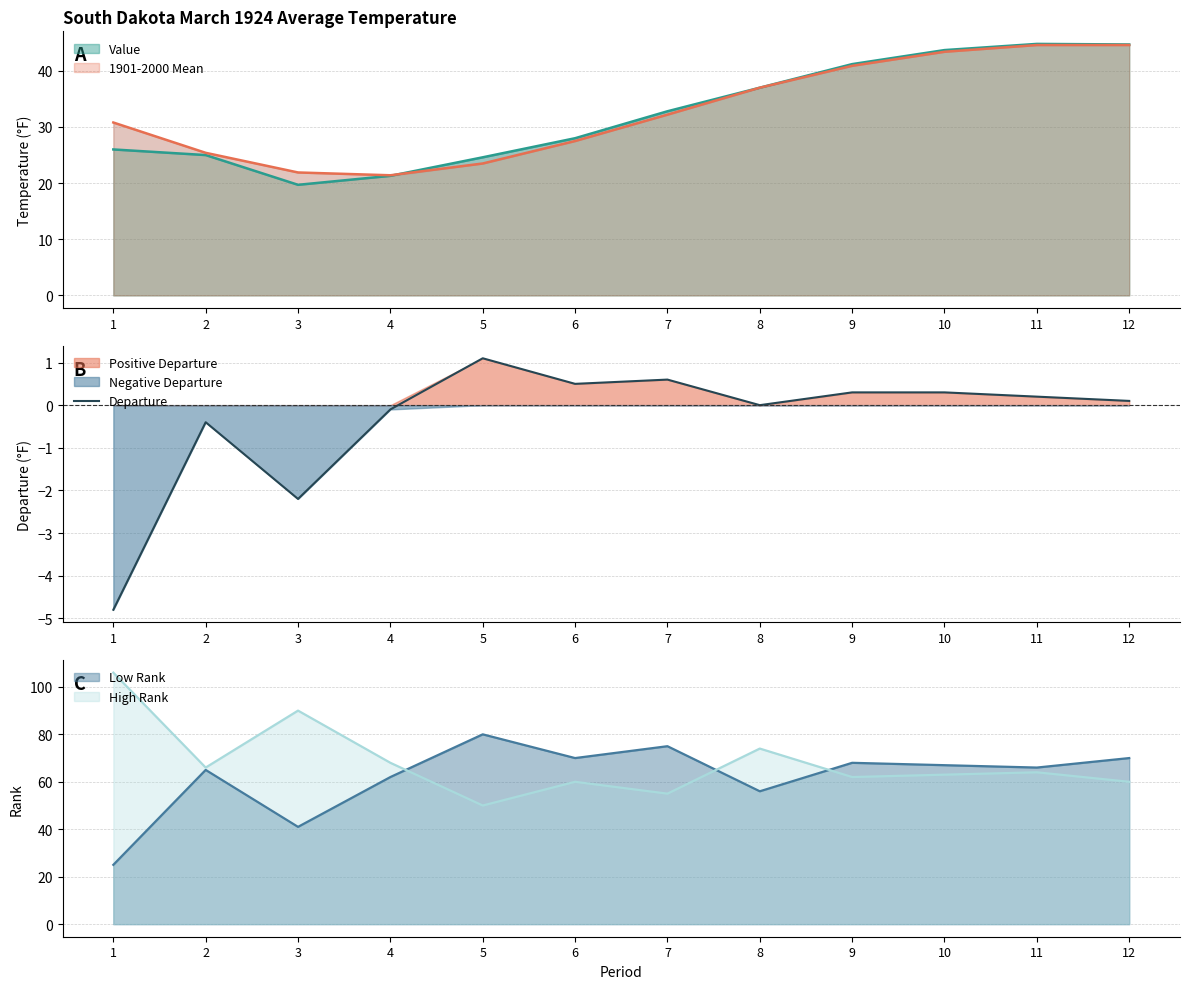

Which category has the highest value in the Departure series?

5